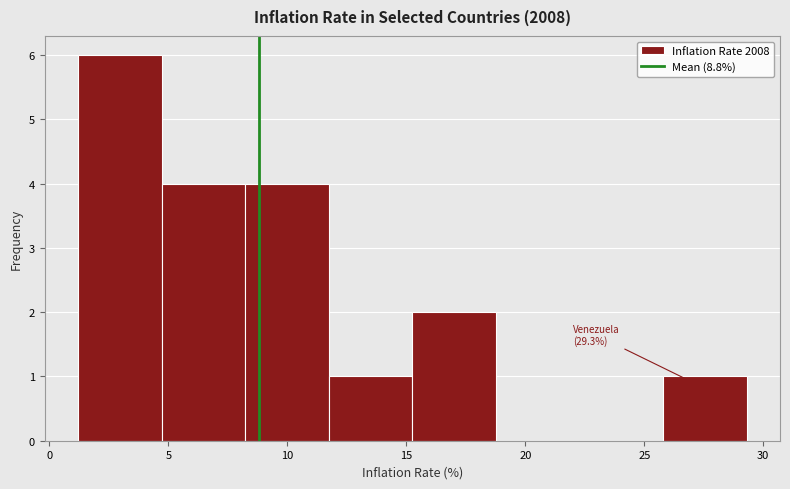

Over which range of the x-axis is the bar tallest?

1.0 to 4.5